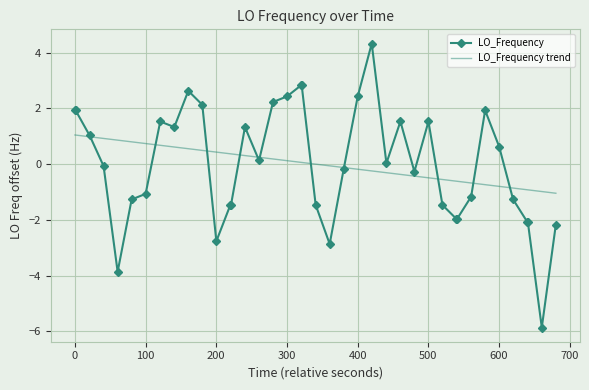

What is the highest value of the LO_Frequency trend series?

1.0